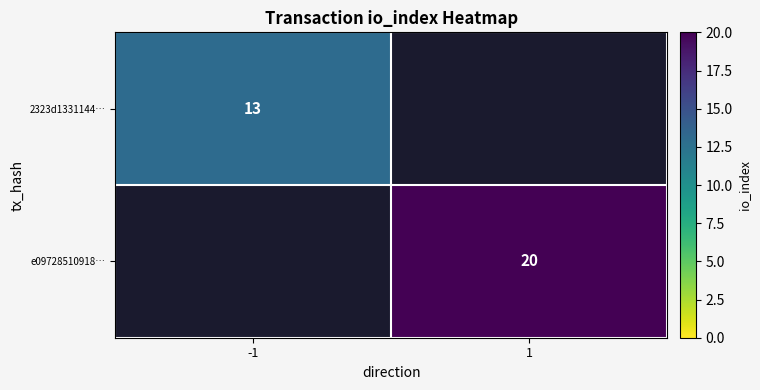

True or false: 2323d1331144… has a value of 13 at -1.

True